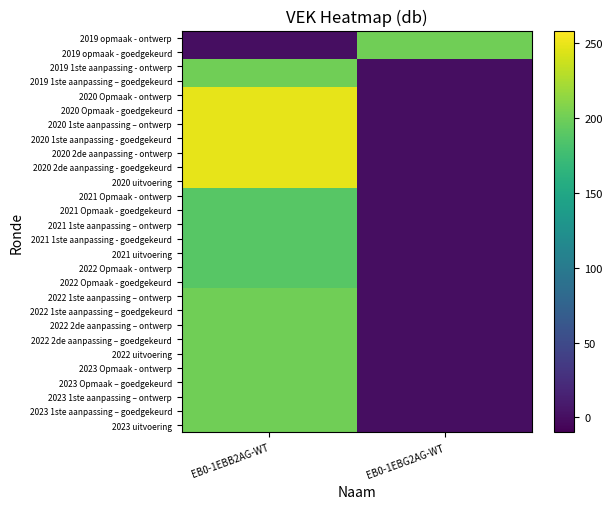

Reading left to right, what are all the values shown in this chart?

2023 uitvoering: EB0-1EBB2AG-WT=200	EB0-1EBG2AG-WT=0
2023 1ste aanpassing – goedgekeurd: EB0-1EBB2AG-WT=200	EB0-1EBG2AG-WT=0
2023 1ste aanpassing – ontwerp: EB0-1EBB2AG-WT=200	EB0-1EBG2AG-WT=0
2023 Opmaak – goedgekeurd: EB0-1EBB2AG-WT=200	EB0-1EBG2AG-WT=0
2023 Opmaak - ontwerp: EB0-1EBB2AG-WT=200	EB0-1EBG2AG-WT=0
2022 uitvoering: EB0-1EBB2AG-WT=200	EB0-1EBG2AG-WT=0
2022 2de aanpassing – goedgekeurd: EB0-1EBB2AG-WT=200	EB0-1EBG2AG-WT=0
2022 2de aanpassing – ontwerp: EB0-1EBB2AG-WT=200	EB0-1EBG2AG-WT=0
2022 1ste aanpassing – goedgekeurd: EB0-1EBB2AG-WT=200	EB0-1EBG2AG-WT=0
2022 1ste aanpassing – ontwerp: EB0-1EBB2AG-WT=200	EB0-1EBG2AG-WT=0
2022 Opmaak - goedgekeurd: EB0-1EBB2AG-WT=188	EB0-1EBG2AG-WT=0
2022 Opmaak - ontwerp: EB0-1EBB2AG-WT=188	EB0-1EBG2AG-WT=0
2021 uitvoering: EB0-1EBB2AG-WT=188	EB0-1EBG2AG-WT=0
2021 1ste aanpassing - goedgekeurd: EB0-1EBB2AG-WT=188	EB0-1EBG2AG-WT=0
2021 1ste aanpassing – ontwerp: EB0-1EBB2AG-WT=188	EB0-1EBG2AG-WT=0
2021 Opmaak - goedgekeurd: EB0-1EBB2AG-WT=188	EB0-1EBG2AG-WT=0
2021 Opmaak - ontwerp: EB0-1EBB2AG-WT=188	EB0-1EBG2AG-WT=0
2020 uitvoering: EB0-1EBB2AG-WT=248	EB0-1EBG2AG-WT=0
2020 2de aanpassing - goedgekeurd: EB0-1EBB2AG-WT=248	EB0-1EBG2AG-WT=0
2020 2de aanpassing - ontwerp: EB0-1EBB2AG-WT=248	EB0-1EBG2AG-WT=0
2020 1ste aanpassing - goedgekeurd: EB0-1EBB2AG-WT=248	EB0-1EBG2AG-WT=0
2020 1ste aanpassing – ontwerp: EB0-1EBB2AG-WT=248	EB0-1EBG2AG-WT=0
2020 Opmaak - goedgekeurd: EB0-1EBB2AG-WT=248	EB0-1EBG2AG-WT=0
2020 Opmaak - ontwerp: EB0-1EBB2AG-WT=248	EB0-1EBG2AG-WT=0
2019 1ste aanpassing – goedgekeurd: EB0-1EBB2AG-WT=200	EB0-1EBG2AG-WT=0
2019 1ste aanpassing - ontwerp: EB0-1EBB2AG-WT=200	EB0-1EBG2AG-WT=0
2019 opmaak - goedgekeurd: EB0-1EBB2AG-WT=0	EB0-1EBG2AG-WT=200
2019 opmaak - ontwerp: EB0-1EBB2AG-WT=0	EB0-1EBG2AG-WT=200